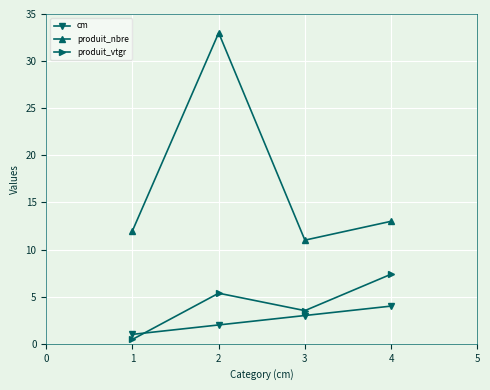

How many interior local peaks does the produit_vtgr series have?

1